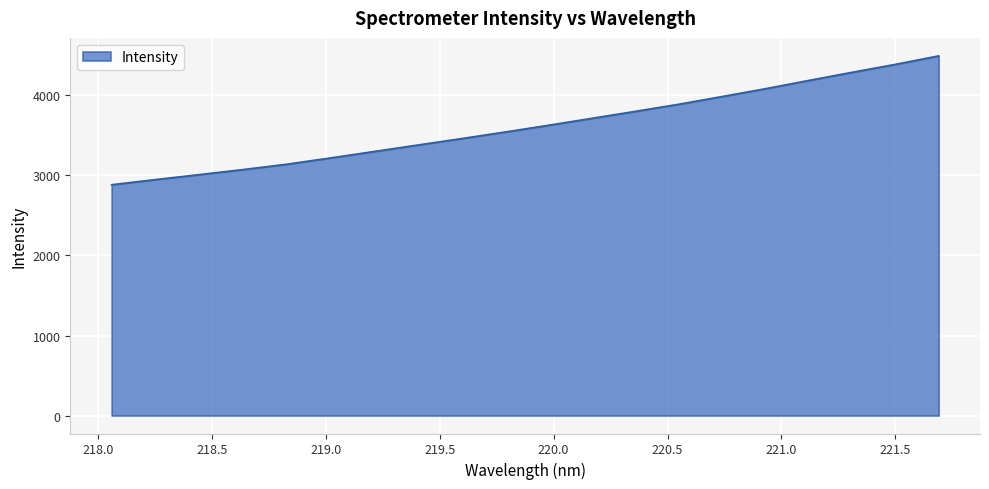

True or false: there are more than 0 points higher than both neighbors.

False